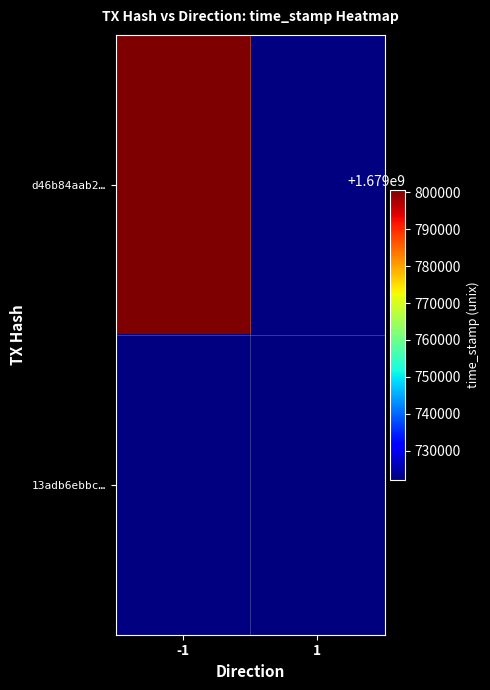

At which label does 13adb6ebbc… reach its peak?

-1